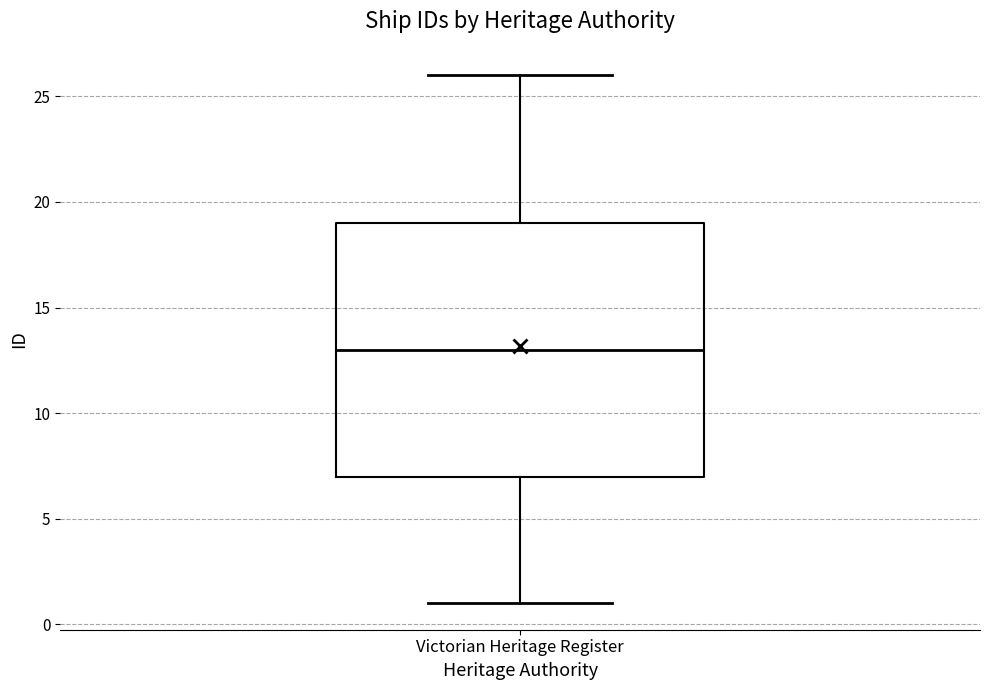

Transcribe this box plot: give where the median line is, the range the box spans, and where the two whiskers end, as read against the y-axis. The values are not printed on the chart, so give them approximately, as read against the axis.

median 13, box 7 to 19, whiskers 1 to 26